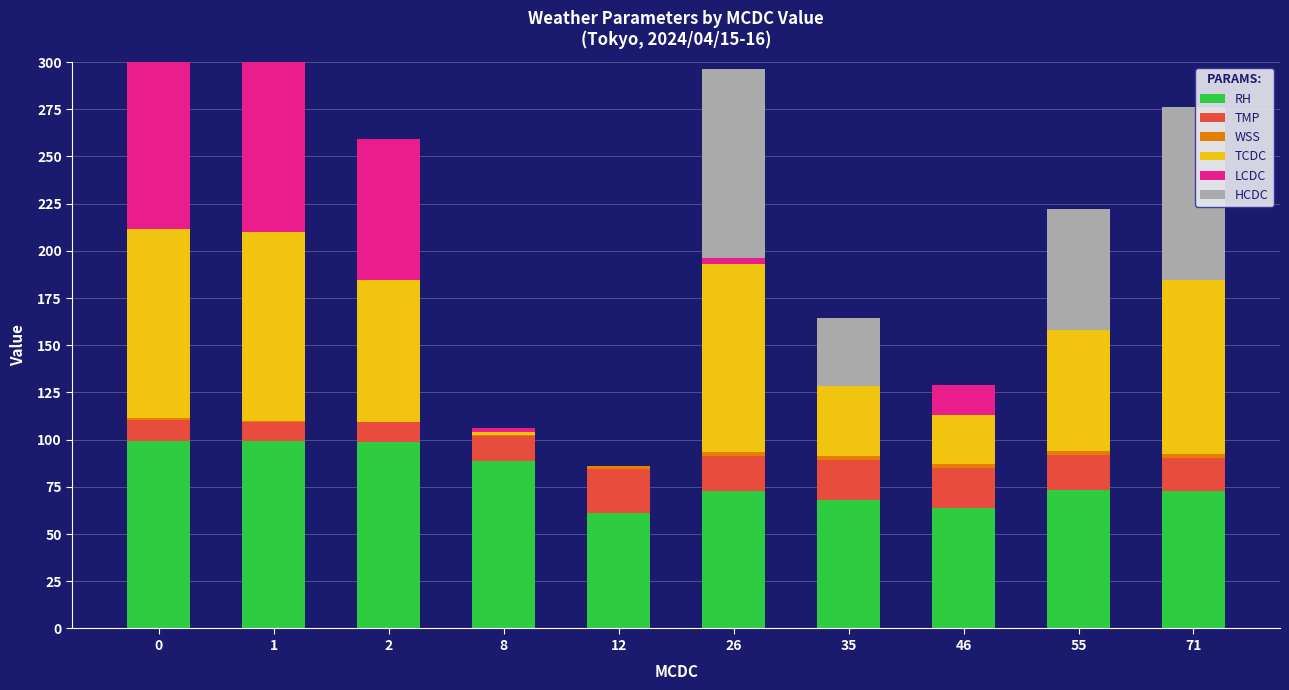

What is the sum of all RH values?

797.9